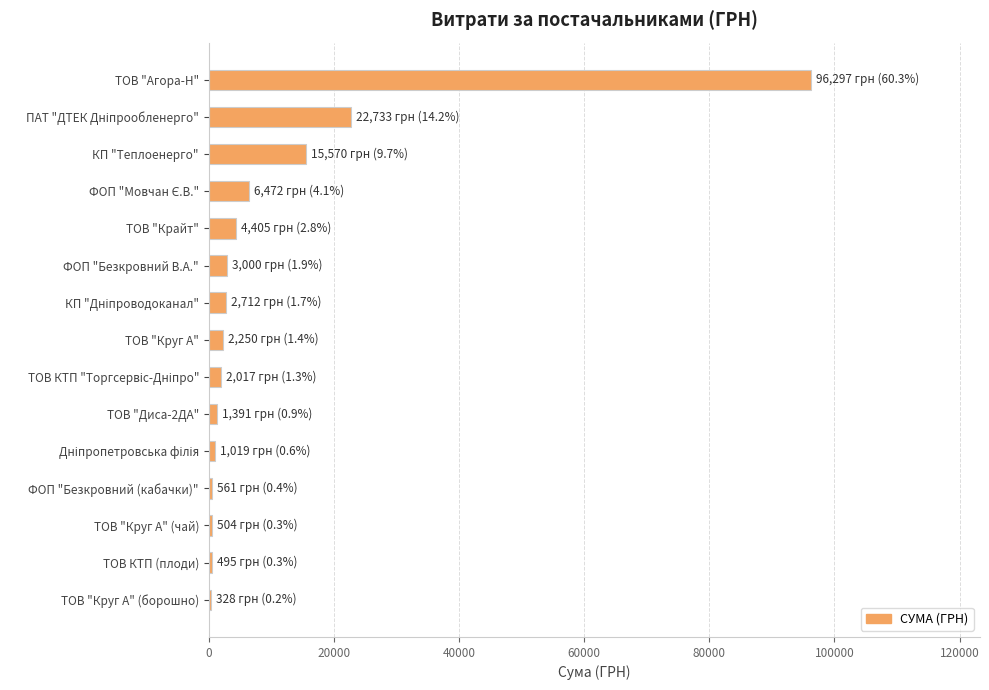

The value at ФОП "Безкровний В.А." is 2999.8. True or false?

True